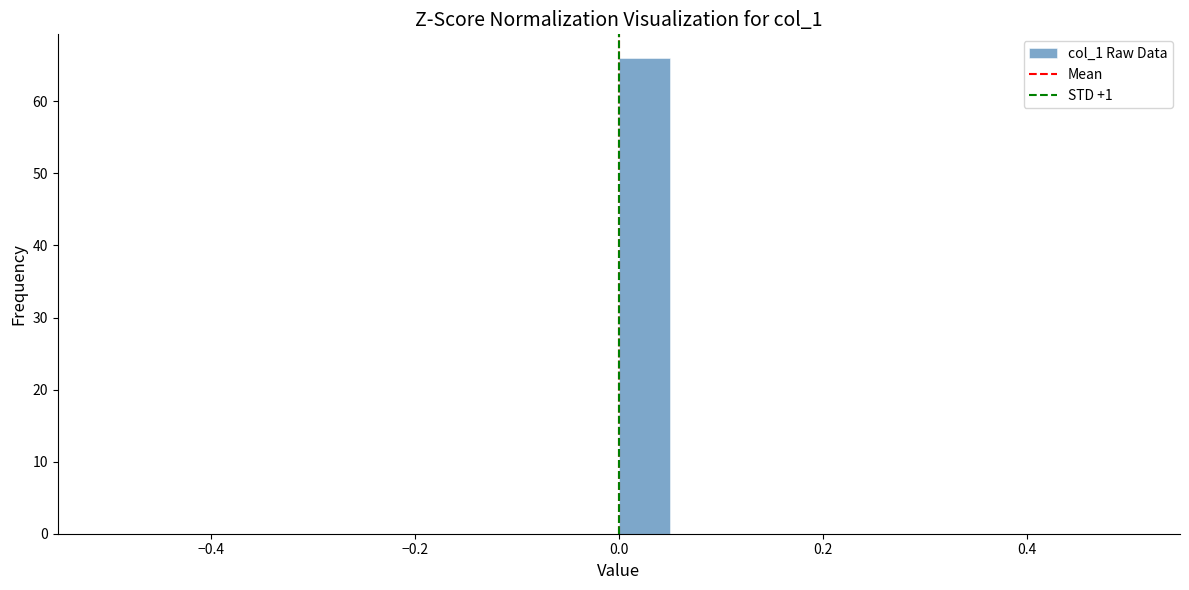

Around what value on the x-axis is the tallest bar? Give the approximate position of its centre, as read against the axis.

0.02